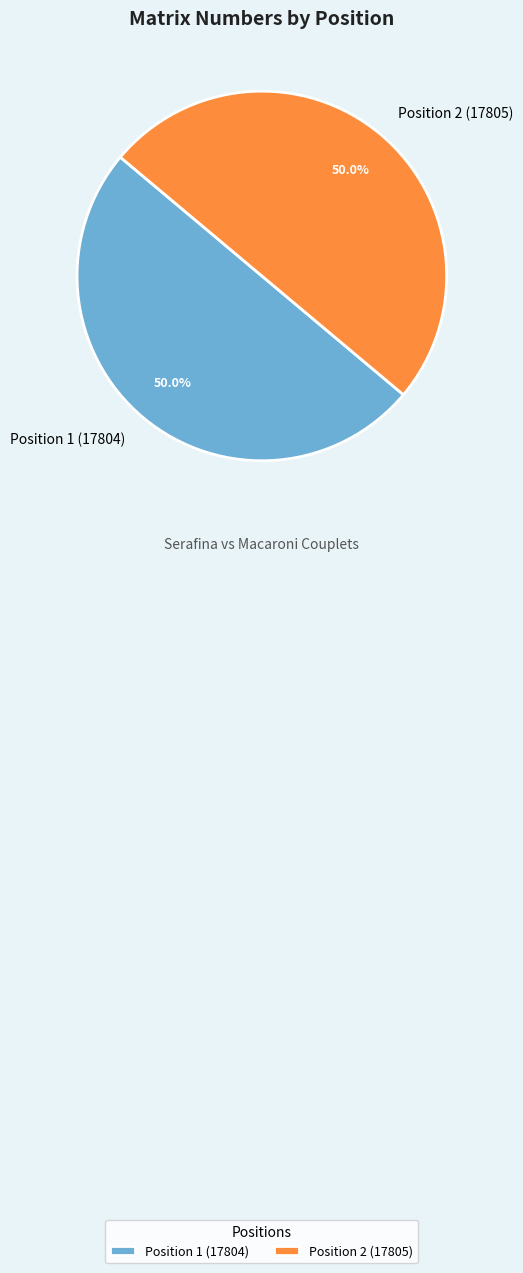

Combined, what portion of the pie is Position 1 (17804) and Position 2 (17805)?

100.0%